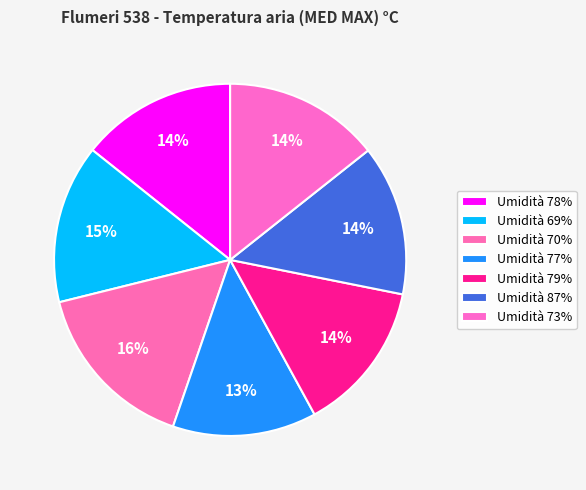

Rank the categories by value from lowest to highest.

77, 87, 79, 78, 73, 69, 70